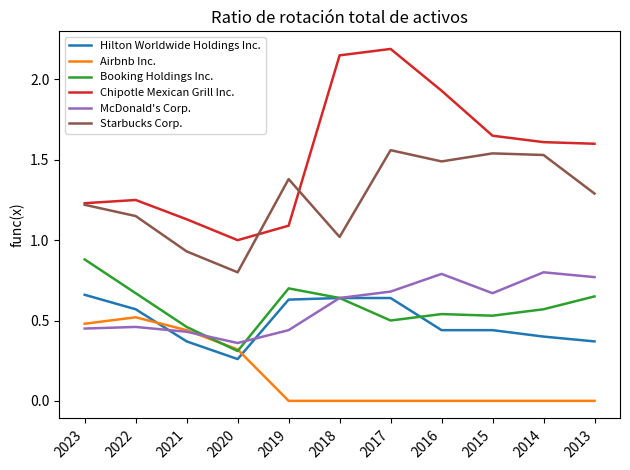

True or false: Chipotle Mexican Grill Inc. and Airbnb Inc. intersect in this chart.

False